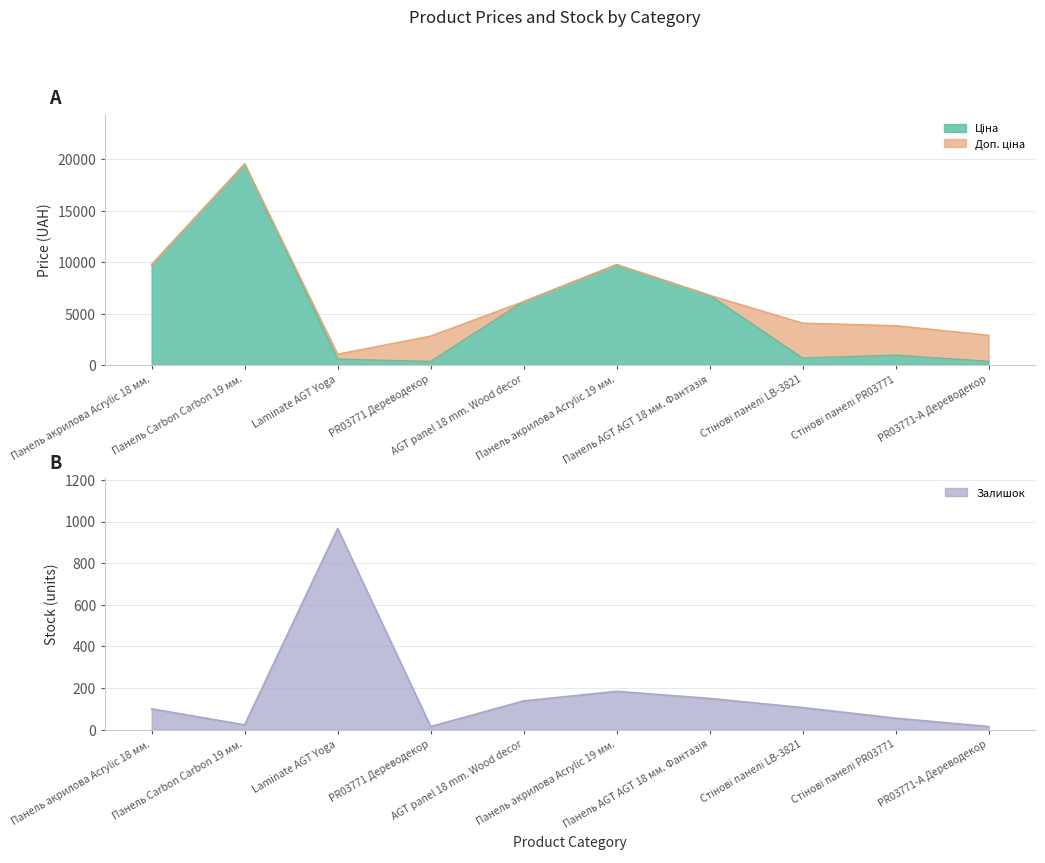

At which category does Доп. ціна reach its first local peak?

Панель Carbon Carbon 19 мм.